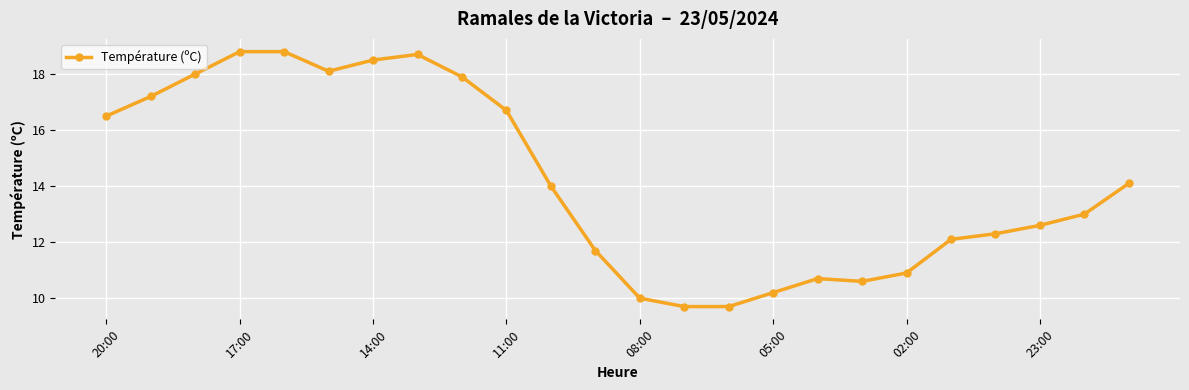

What is the value of the 6th point from the left?

18.1